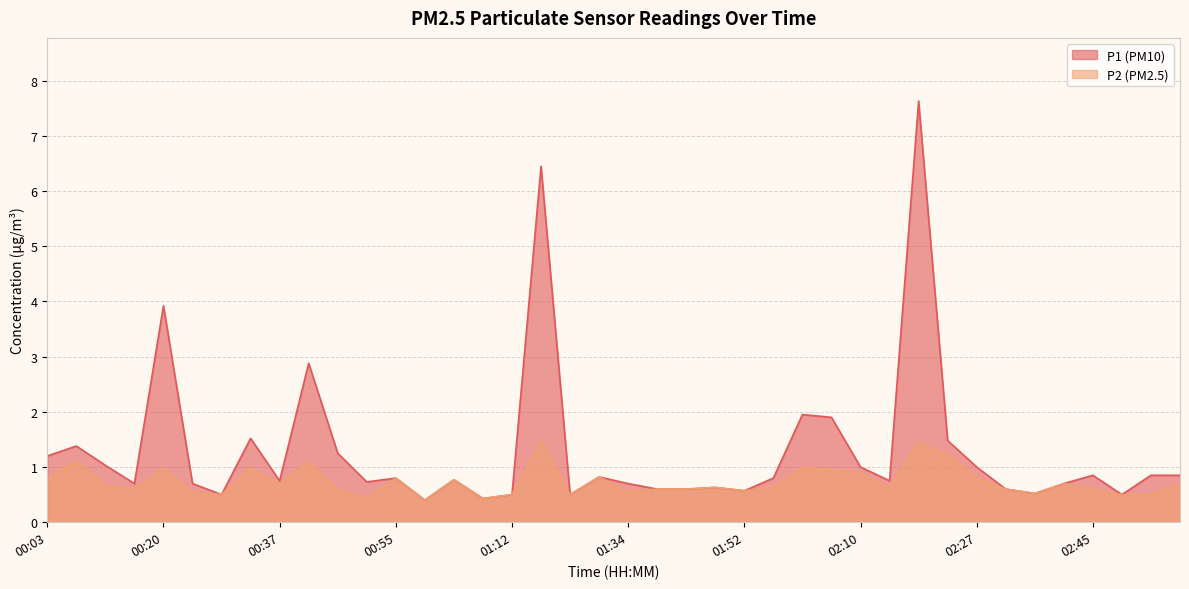

Between 00:42 and 00:11, which is larger?

00:42